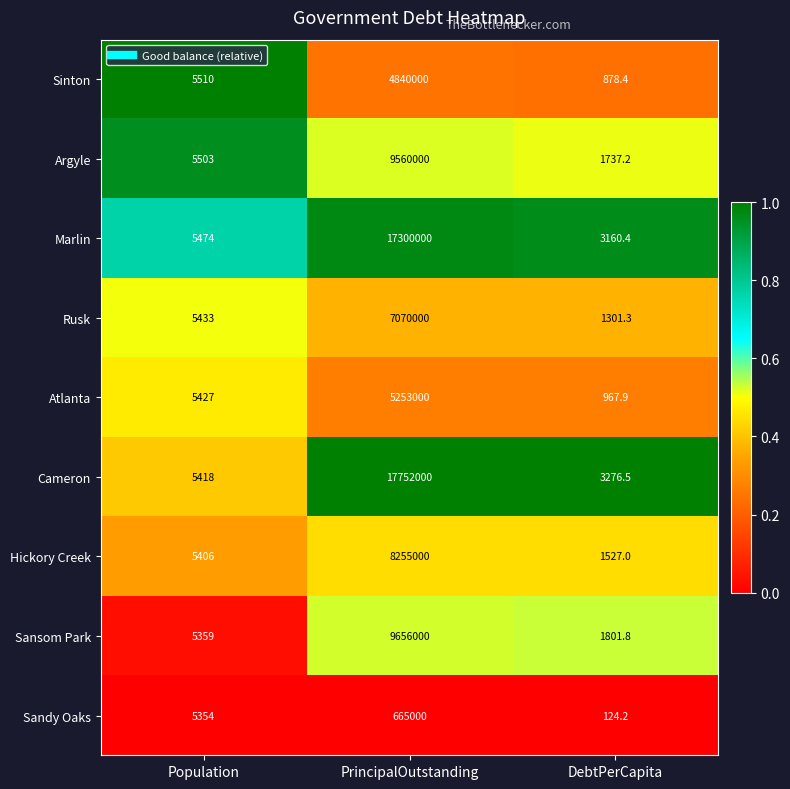

What is the difference between the Rusk values at Population and DebtPerCapita?

4131.7